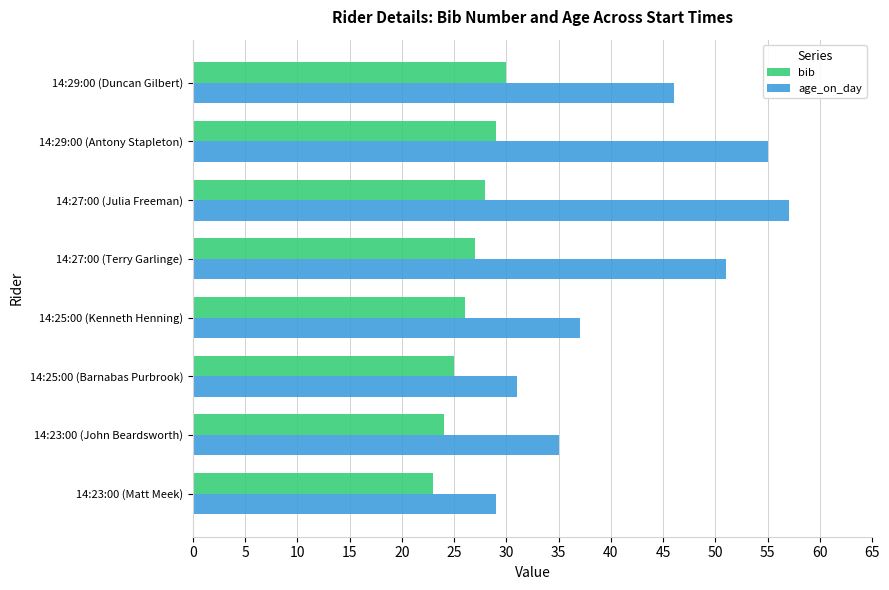

What are all the series names shown in the legend?

bib, age_on_day